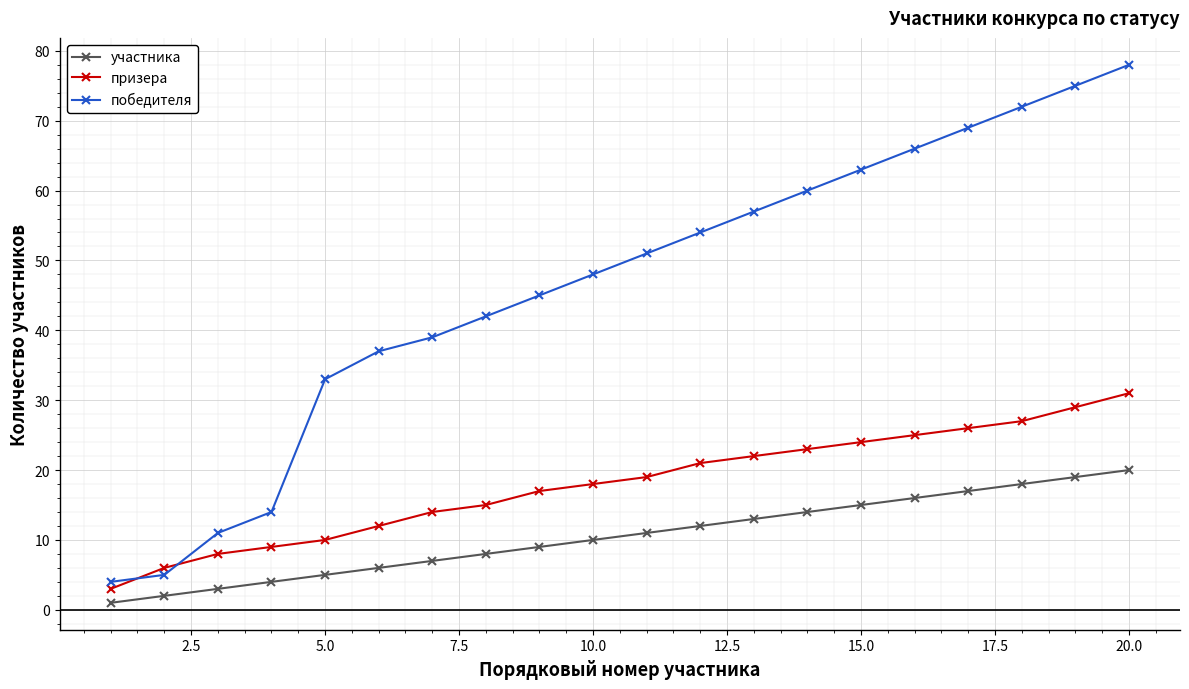

True or false: победителя has more than 1 points higher than both neighbors.

False